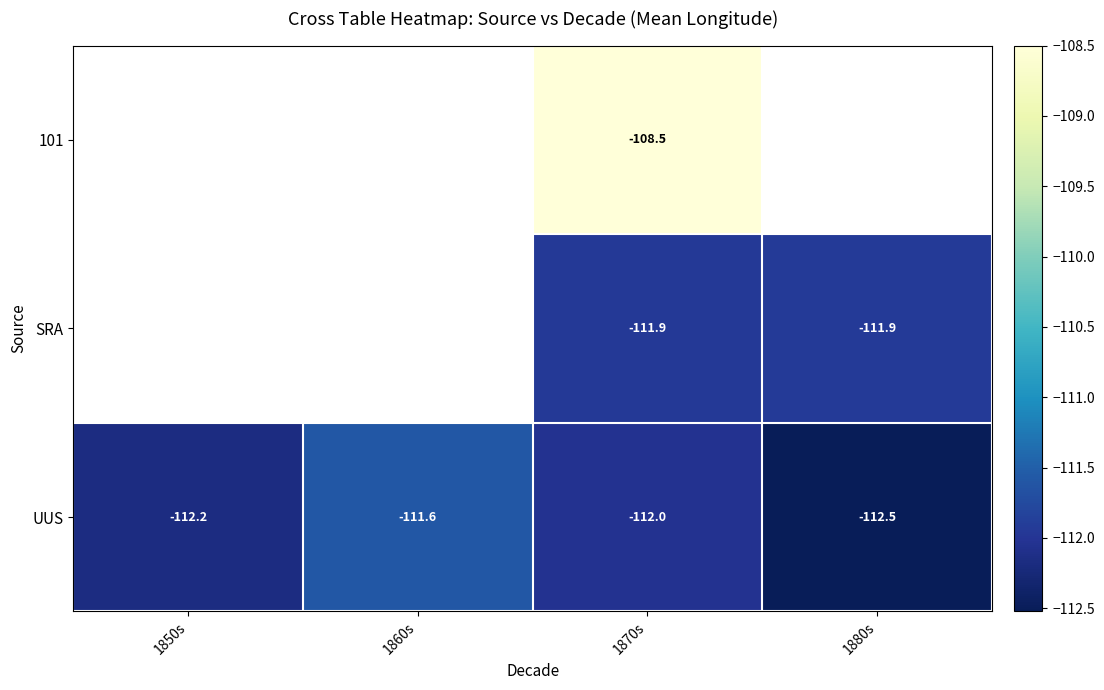

What is the difference between the highest and lowest values at 1870s?

3.5